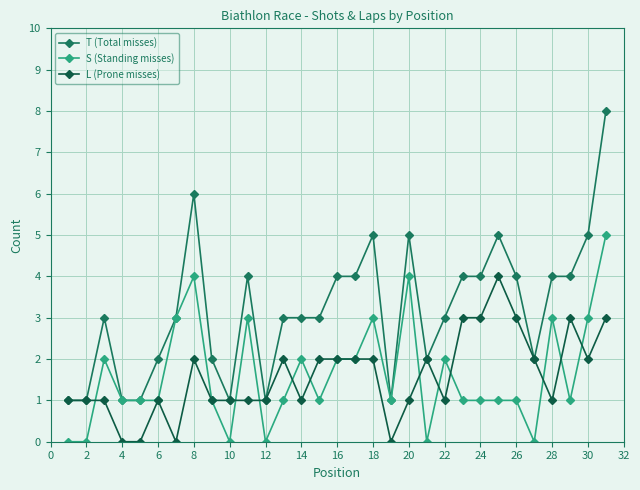

Which series has the widest spread of values?

T (Total misses)